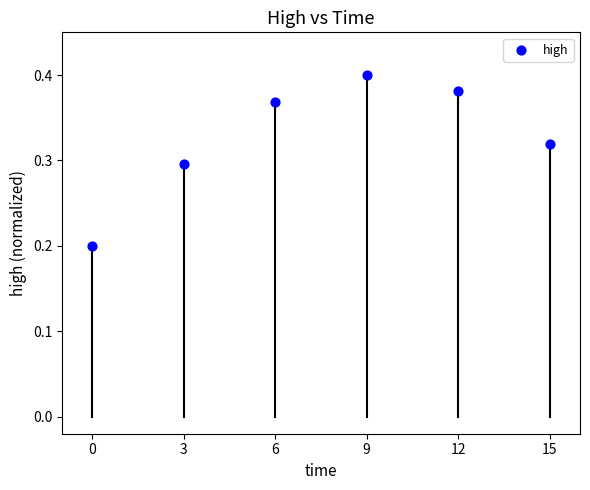

What is the range of X values (max minus min)?

15.0